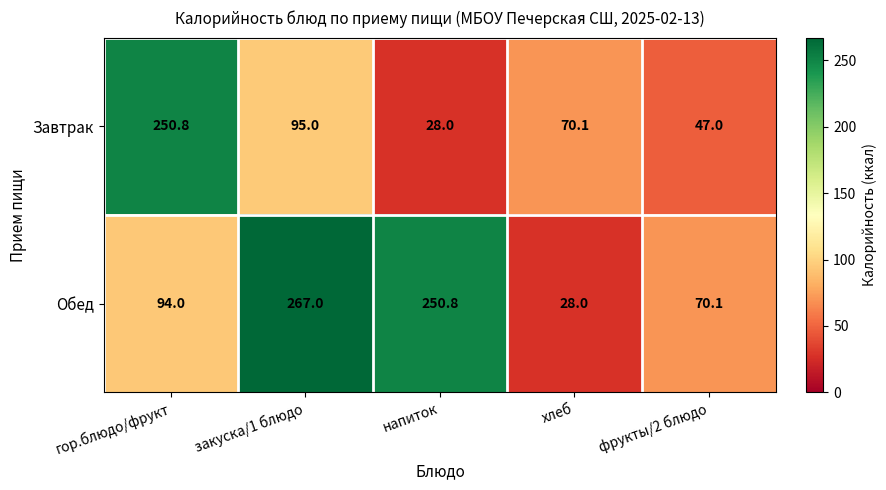

Where is Завтрак nearest to the value 139?

закуска/1 блюдо